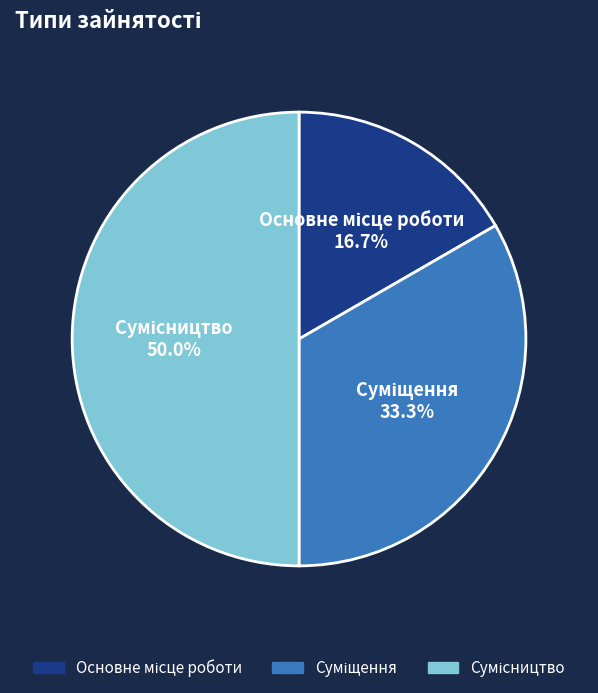

What percentage is the Сумісництво slice, to the nearest percent?

50%